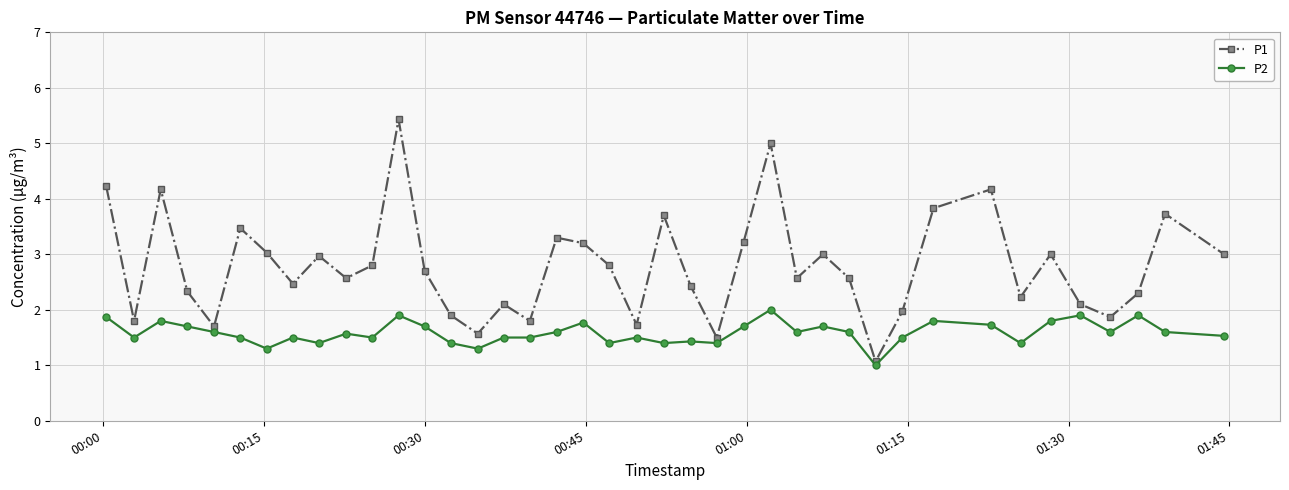

Which series has the largest total across all categories?

P1